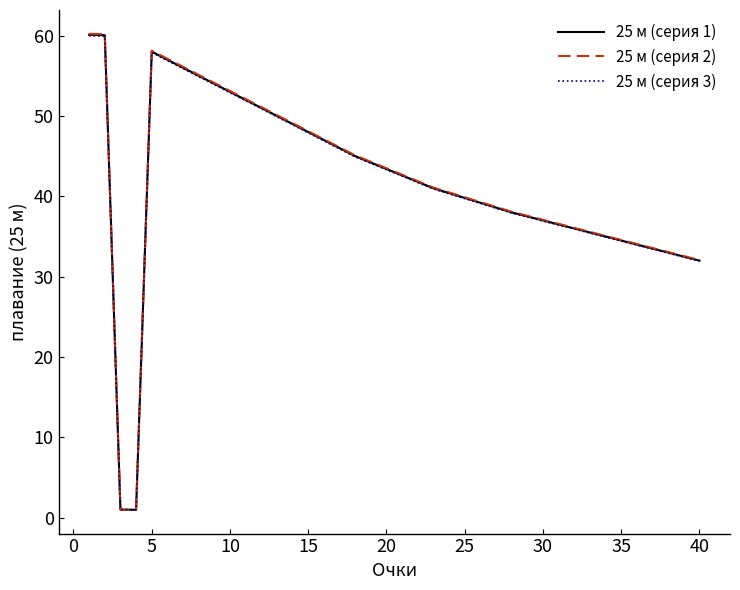

What is the highest value of the 25 м (серия 2) series?

60.2